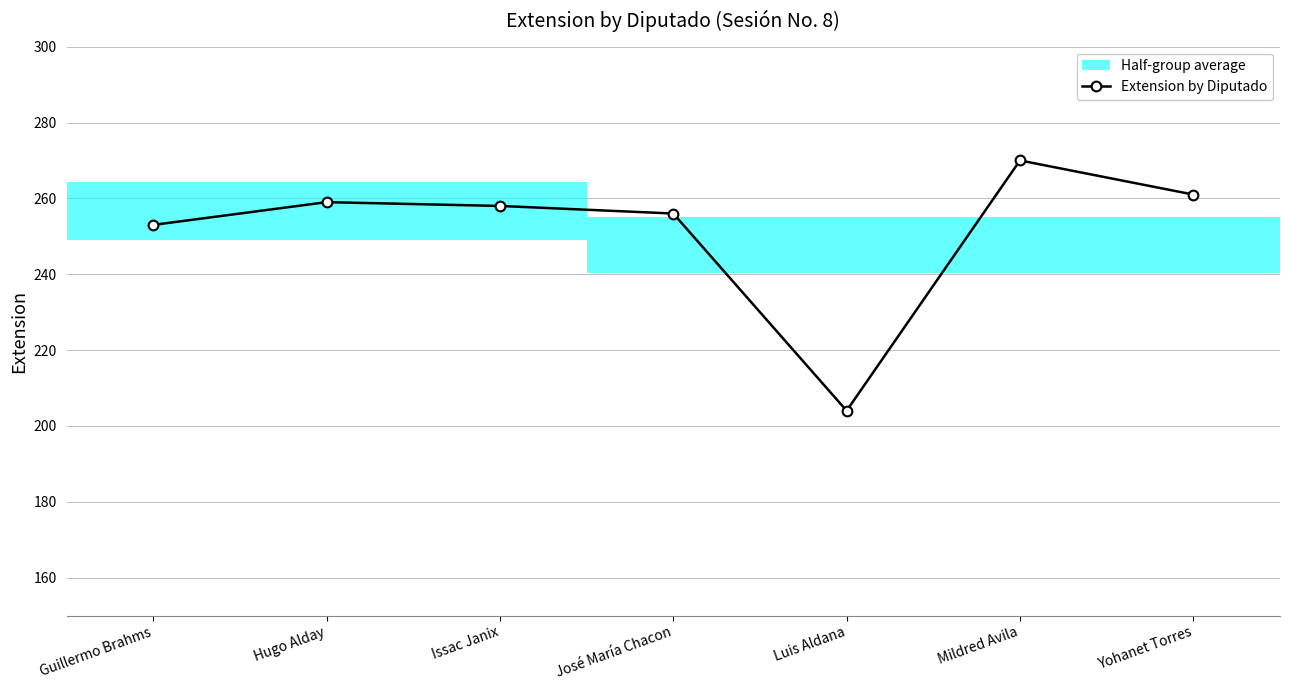

How many interior local valleys (lower than both neighbors) does the data have?

1